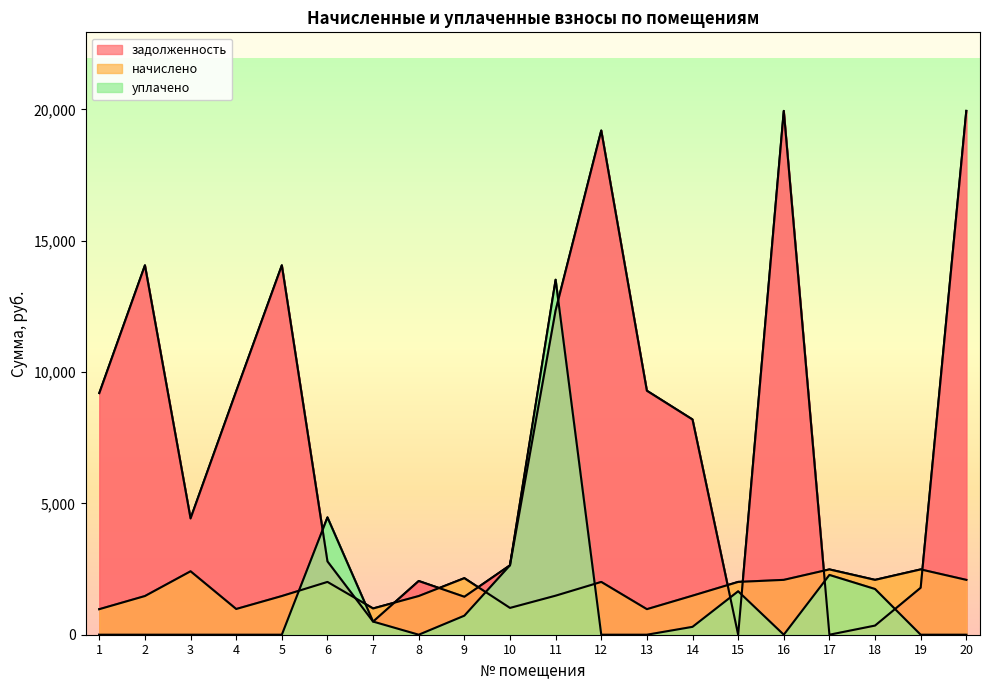

Is it true that задолженность equals 29859.0 at 12?

False